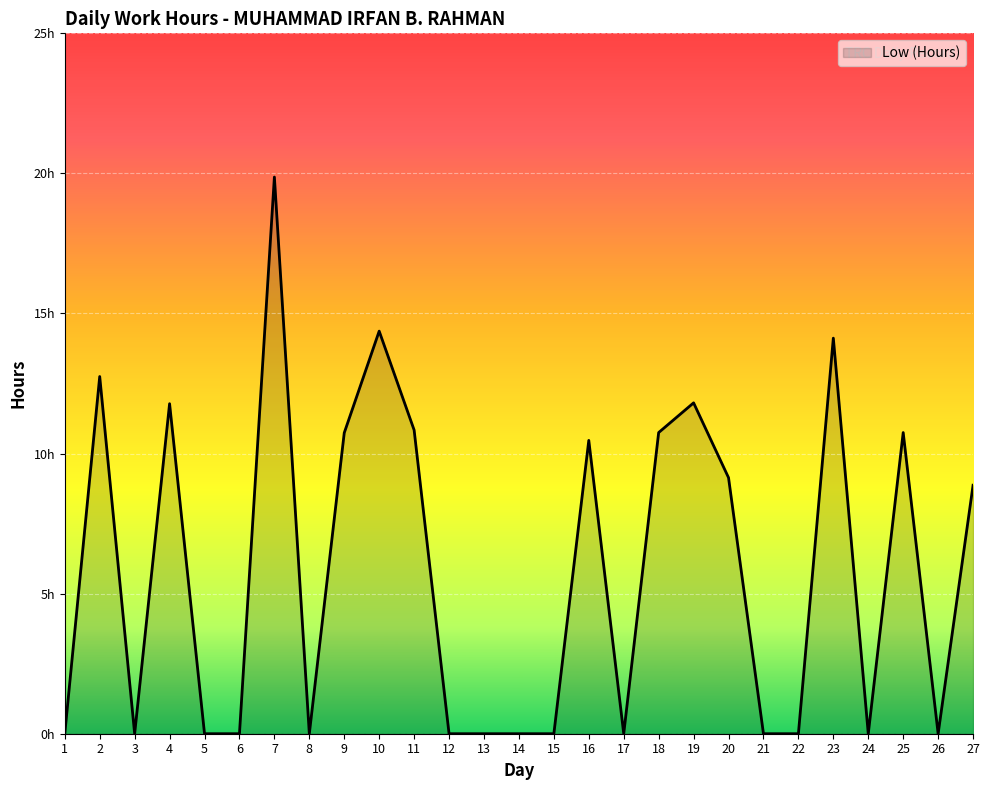

What is the sum of all values?

156.3